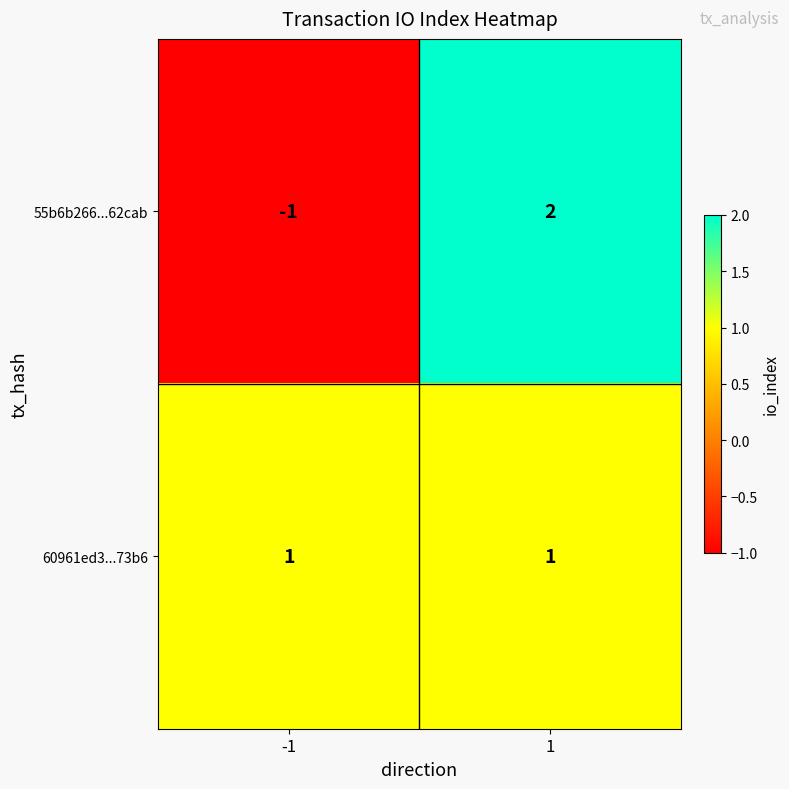

Rank the series by their maximum value, from lowest to highest.

60961ed3...73b6, 55b6b266...62cab